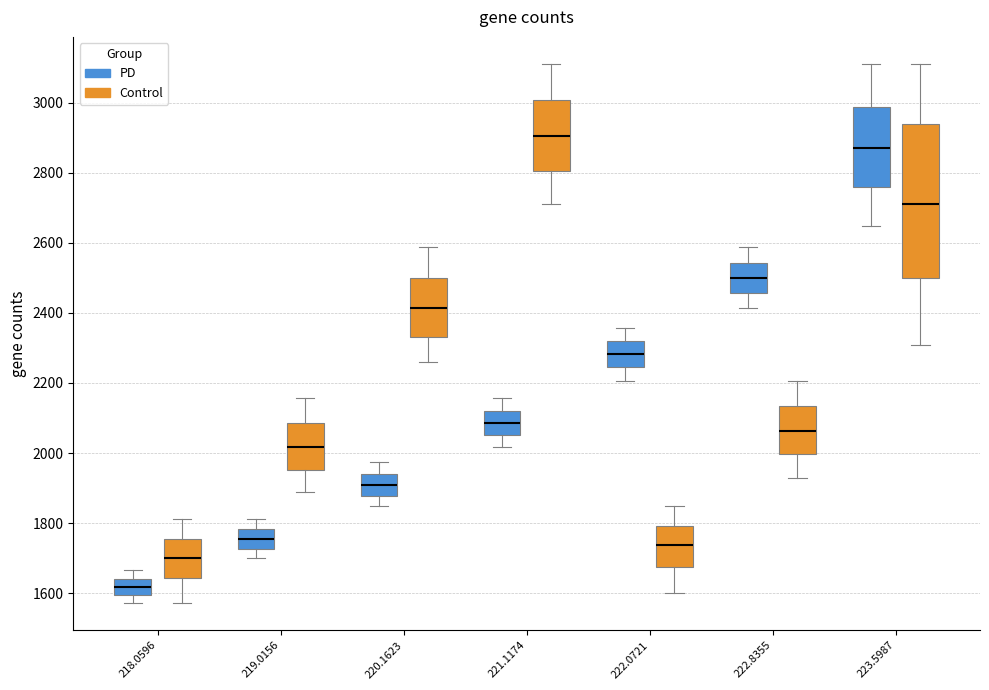

Reading left to right, transcribe this box plot: for each box, give where its median line is, the range the box spans, and where its two whiskers end, as read against the y-axis. The values are not printed on the chart, so give them approximately, as read against the axis.

218.0596 (PD): median 1620, box 1600 to 1640, whiskers 1580 to 1660
218.0596 (Control): median 1700, box 1640 to 1760, whiskers 1580 to 1820
219.0156 (PD): median 1760, box 1720 to 1780, whiskers 1700 to 1820
219.0156 (Control): median 2020, box 1960 to 2080, whiskers 1880 to 2160
220.1623 (PD): median 1900, box 1880 to 1940, whiskers 1840 to 1980
220.1623 (Control): median 2420, box 2340 to 2500, whiskers 2260 to 2580
221.1174 (PD): median 2080, box 2060 to 2120, whiskers 2020 to 2160
221.1174 (Control): median 2900, box 2800 to 3000, whiskers 2720 to 3120
222.0721 (PD): median 2280, box 2240 to 2320, whiskers 2200 to 2360
222.0721 (Control): median 1740, box 1680 to 1800, whiskers 1600 to 1840
222.8355 (PD): median 2500, box 2460 to 2540, whiskers 2420 to 2580
222.8355 (Control): median 2060, box 2000 to 2140, whiskers 1920 to 2200
223.5987 (PD): median 2880, box 2760 to 2980, whiskers 2640 to 3120
223.5987 (Control): median 2720, box 2500 to 2940, whiskers 2300 to 3120